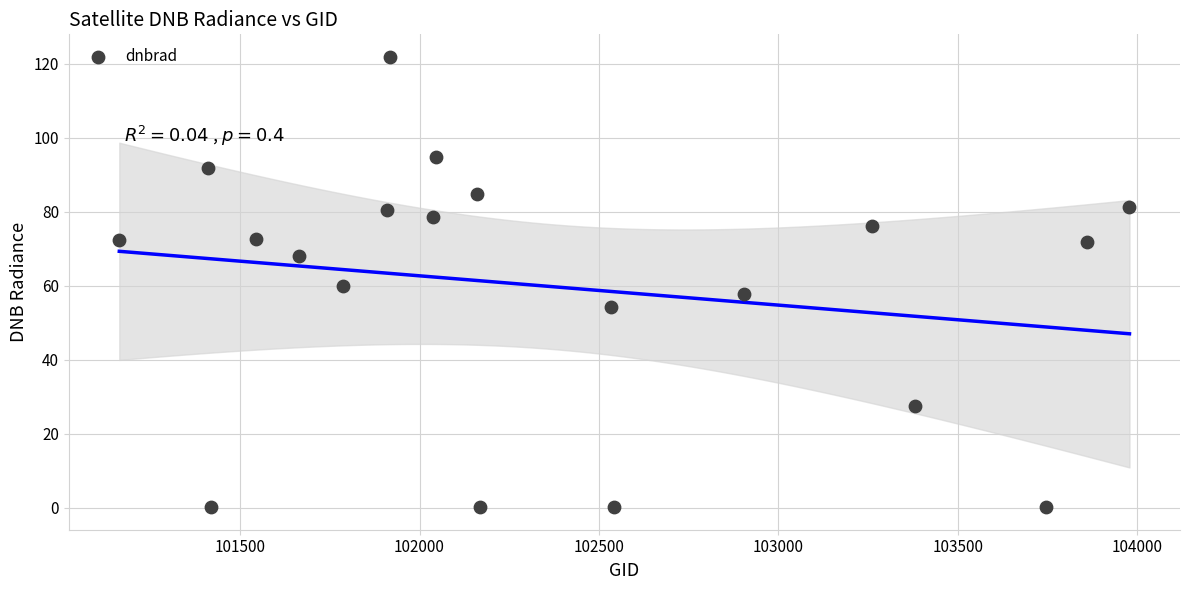

What is the range of Y values (max minus min)?

121.7